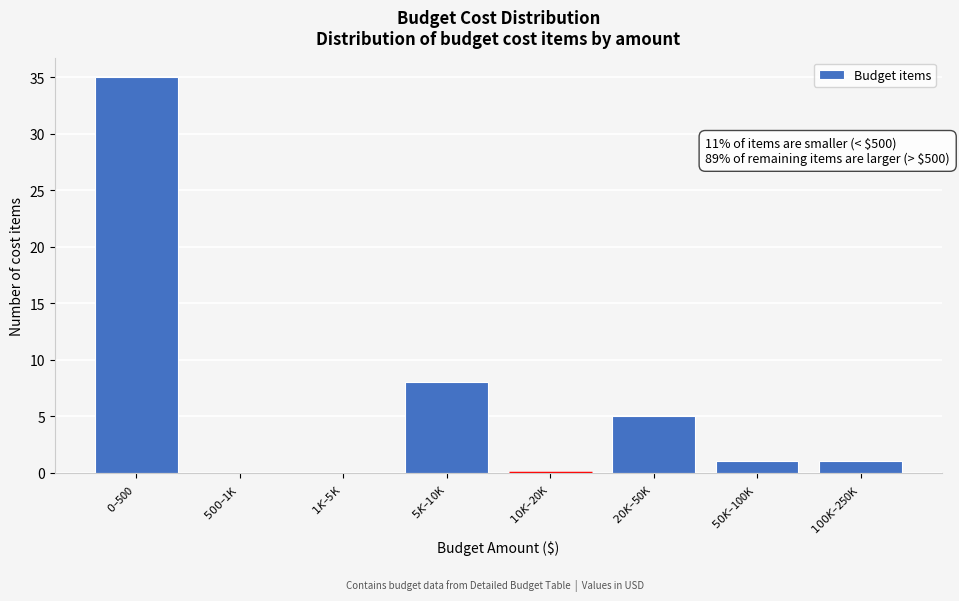

What is the sum of all values?

50